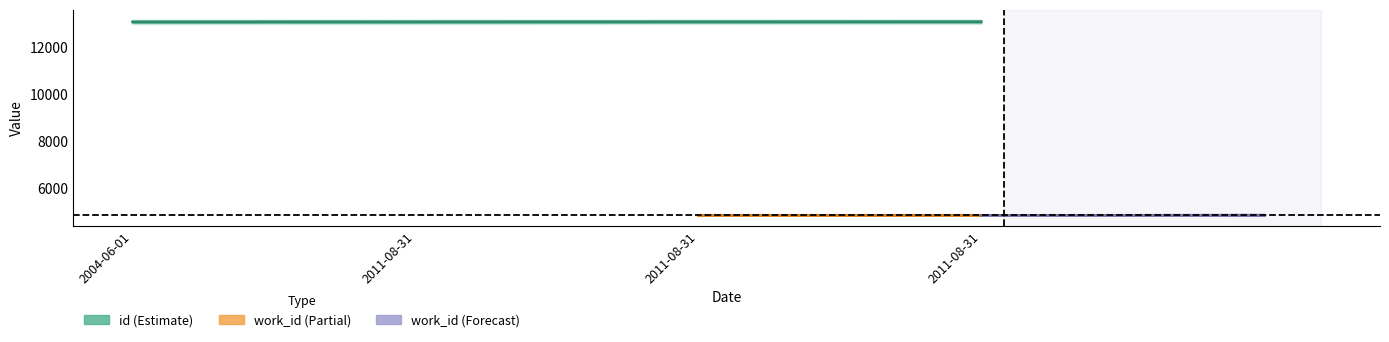

What is the difference between the maximum and second lowest values?

4